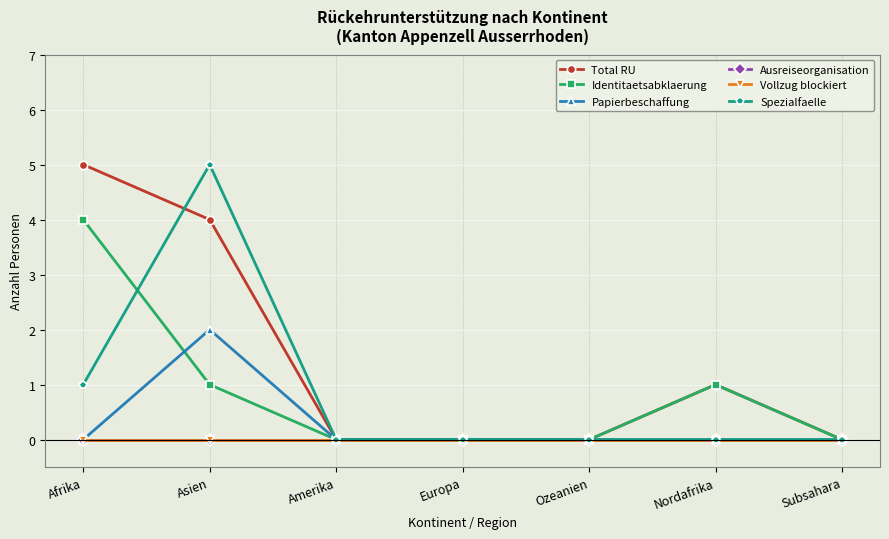

What is the value of the Total RU point at the 2nd from the left?

4